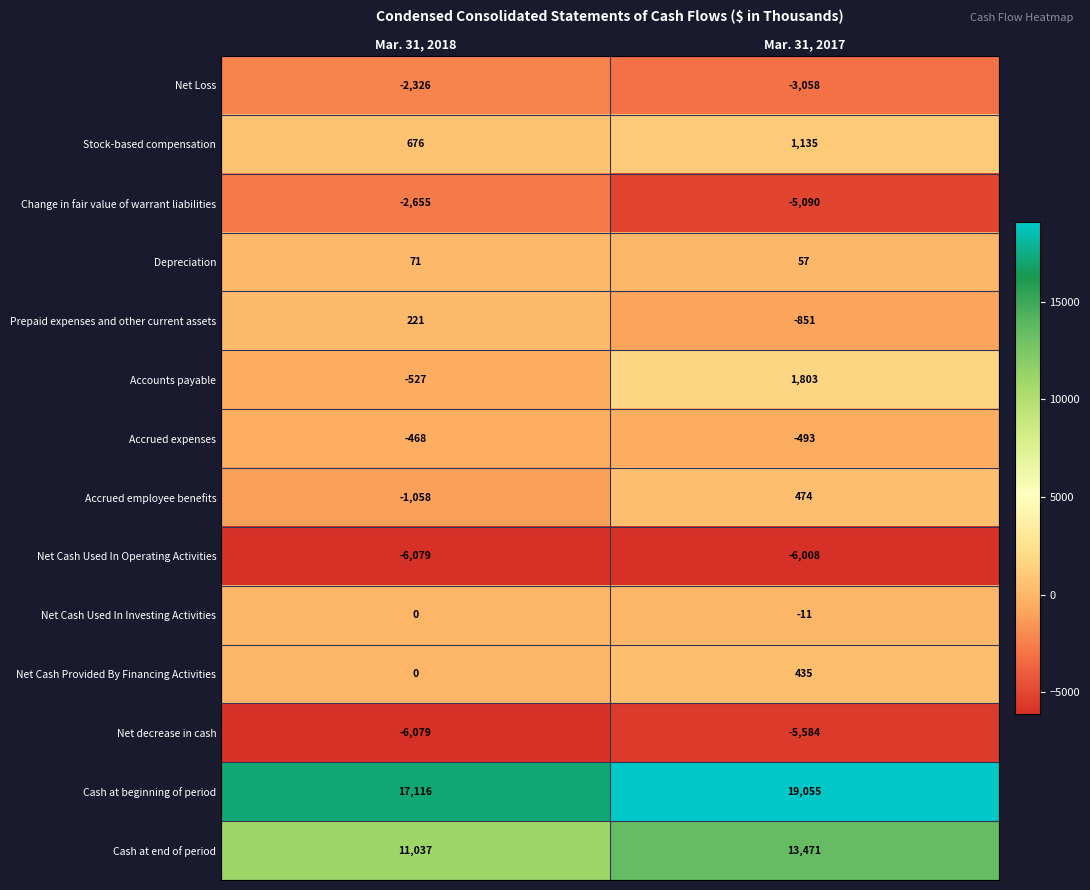

Is it true that Net Cash Used In Operating Activities equals -1875 at Mar. 31, 2017?

False